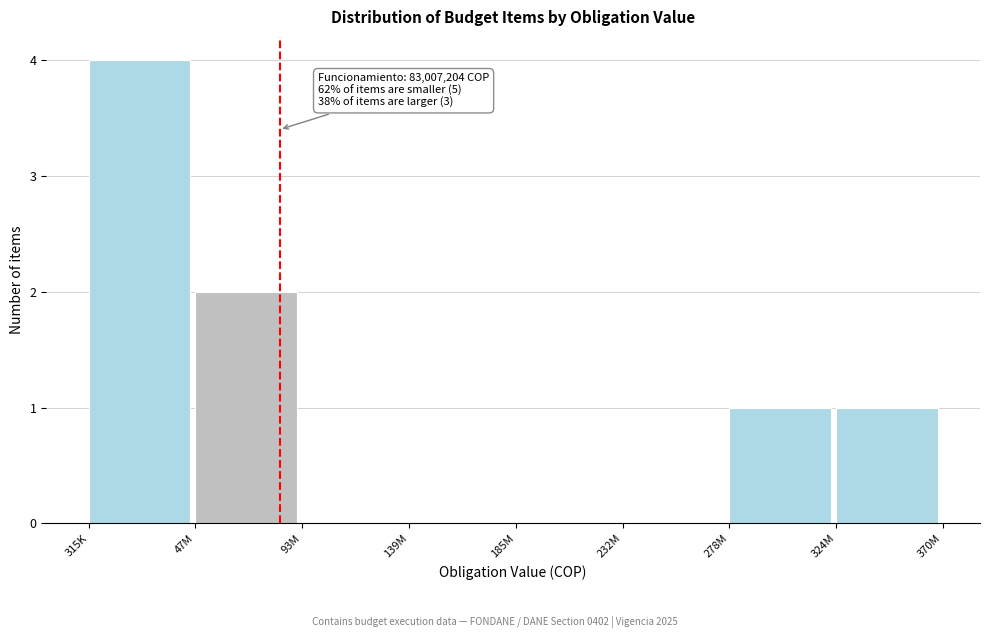

Reading left to right, transcribe all the data shown in this chart.

315K=4	47M=2	93M=0	139M=0	185M=0	232M=0	278M=1	324M=1